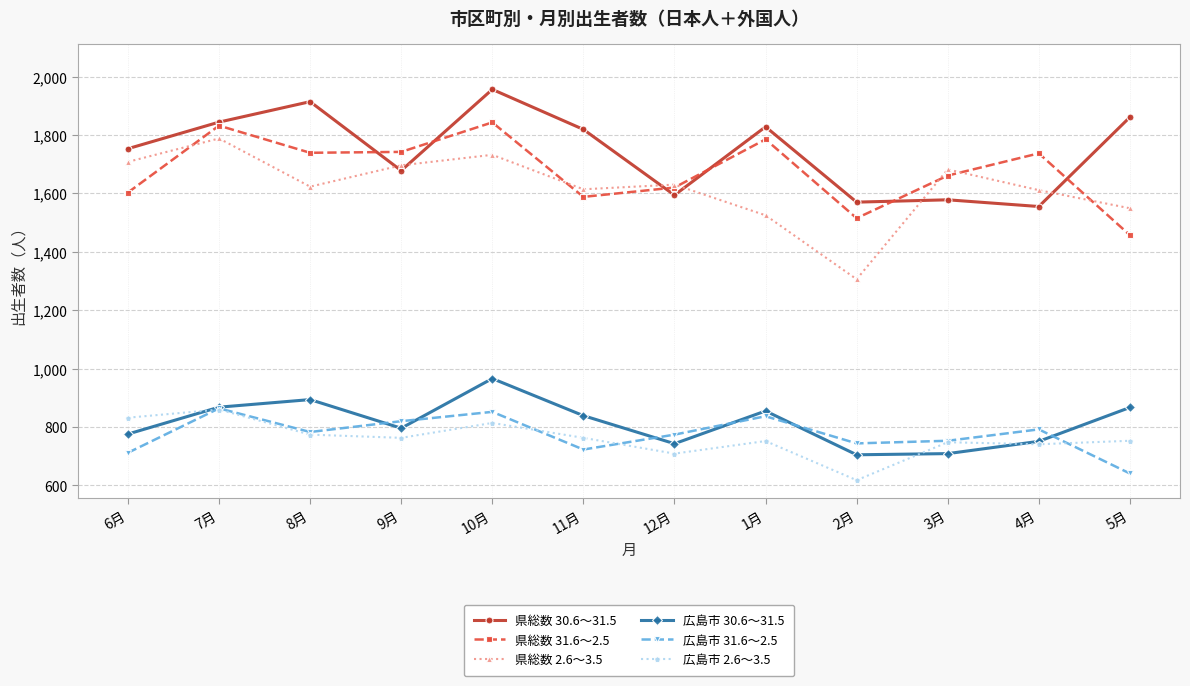

The value of 広島市 2.6～3.5 at 2月 is 907. True or false?

False